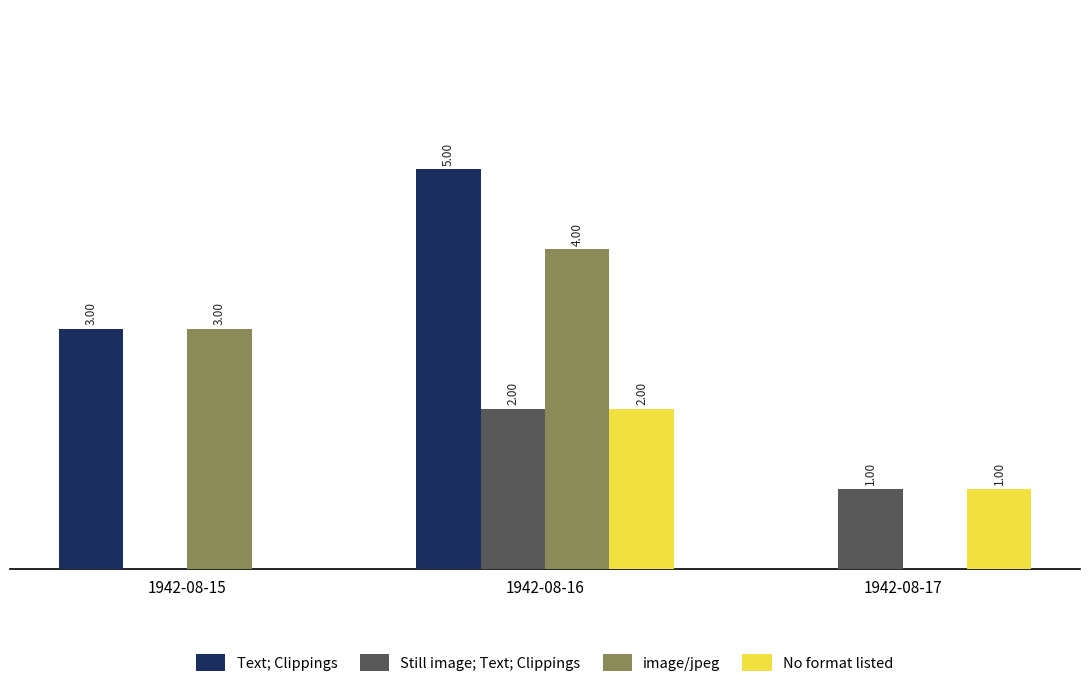

At which category is the sum across all series the highest?

1942-08-16